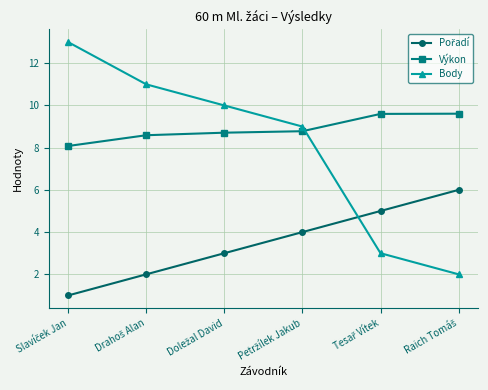

What is the value of the Body point at the 6th from the left?

2.0